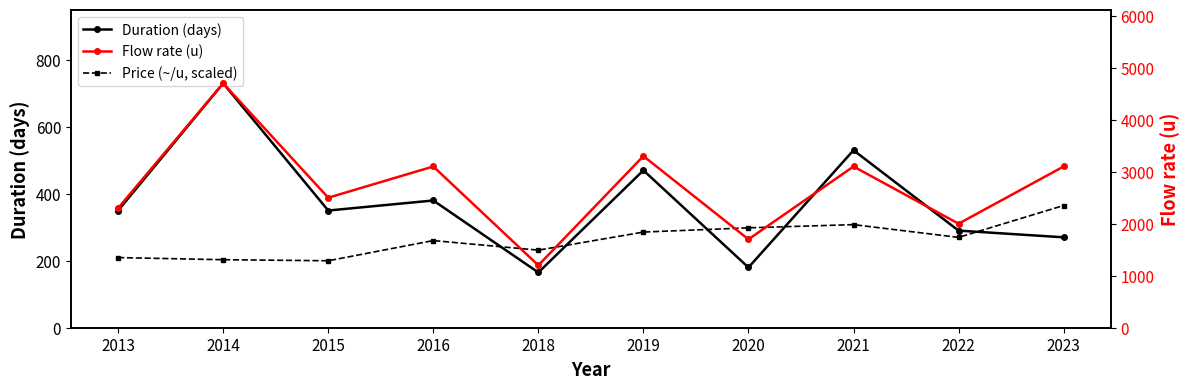

What is the maximum value for Flow rate (u)?

4700.0